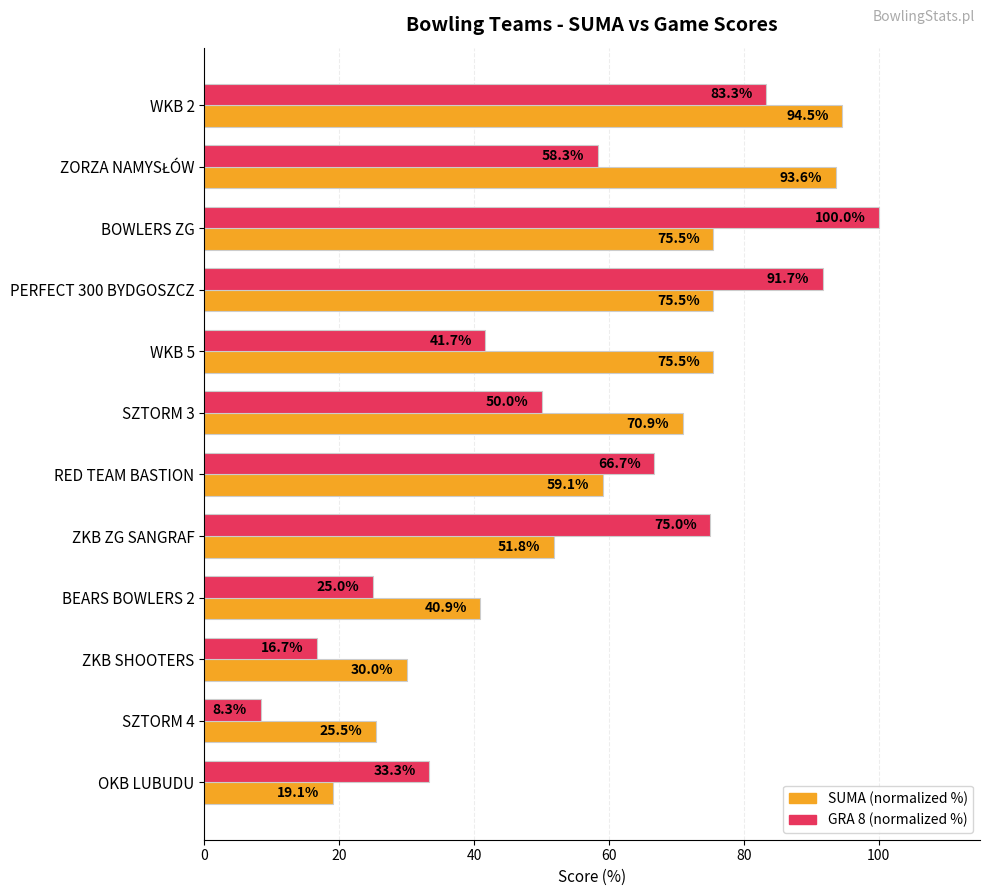

What is the lowest value of the SUMA (normalized %) series?

19.1